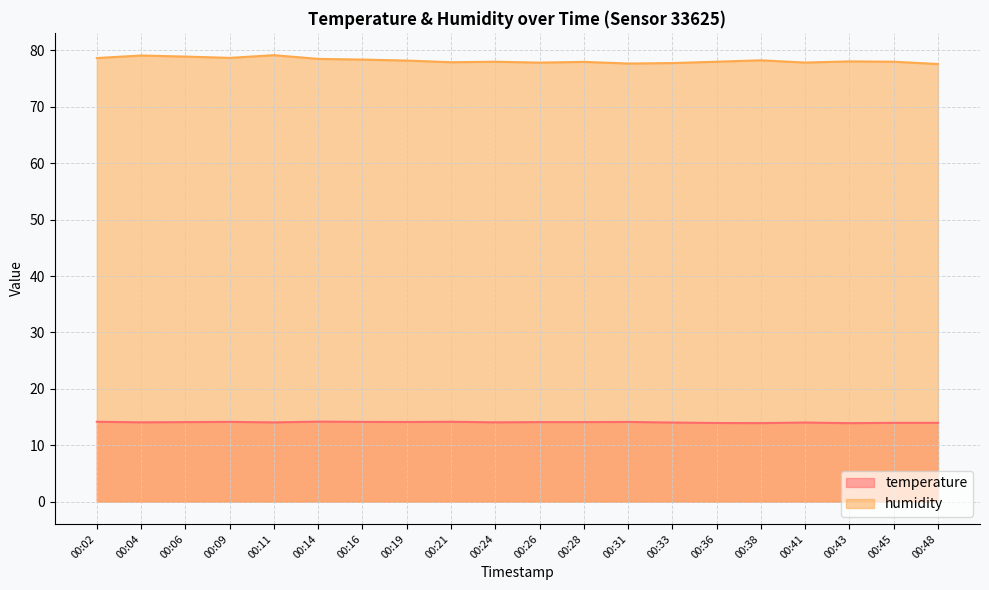

Which series has the largest total across all categories?

humidity